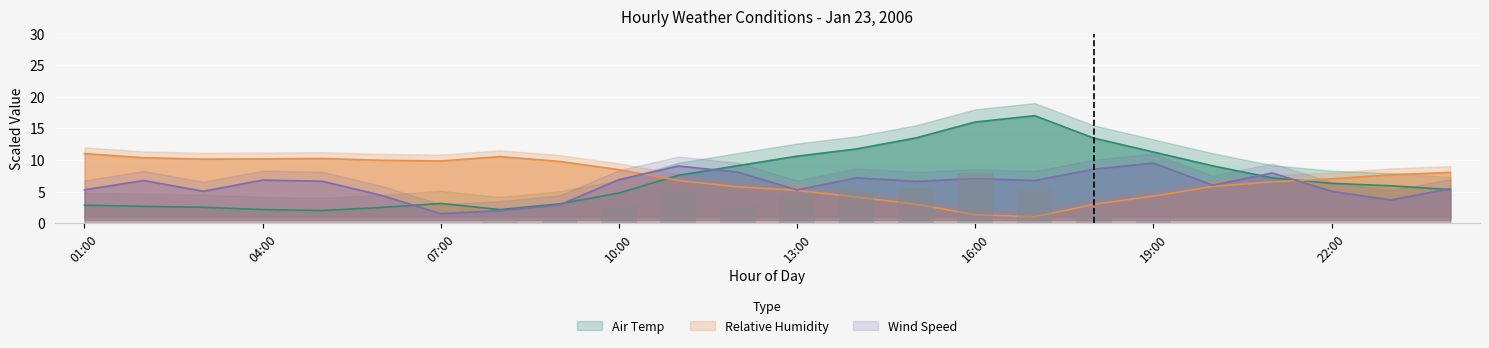

Which series has the largest range (max minus min)?

Air Temp